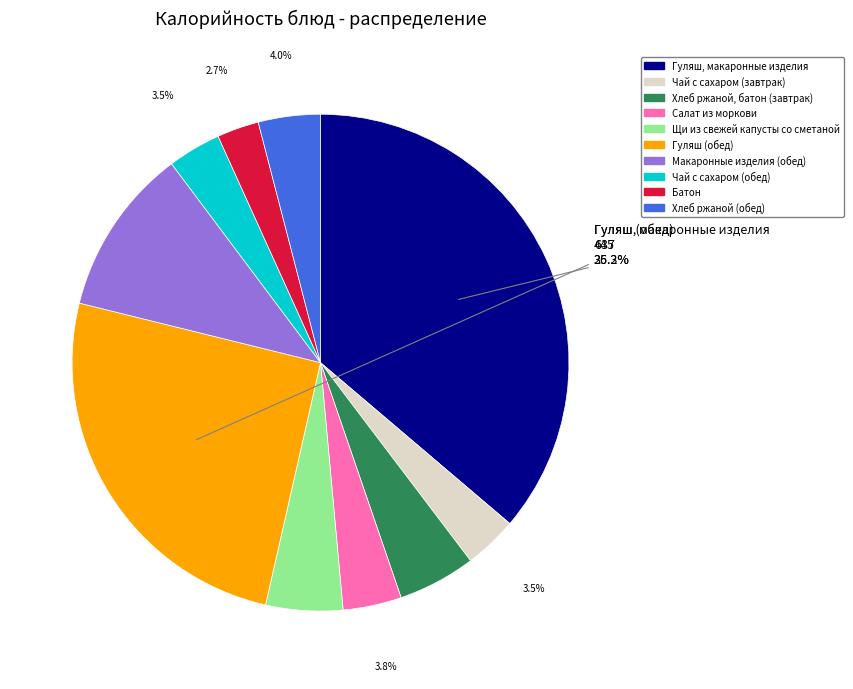

How many slices are in this pie chart?

10